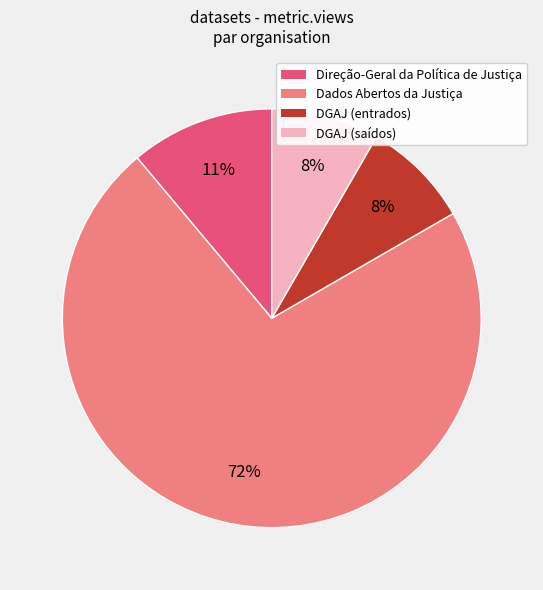

True or false: DGAJ (entrados) accounts for 1% of the total.

False